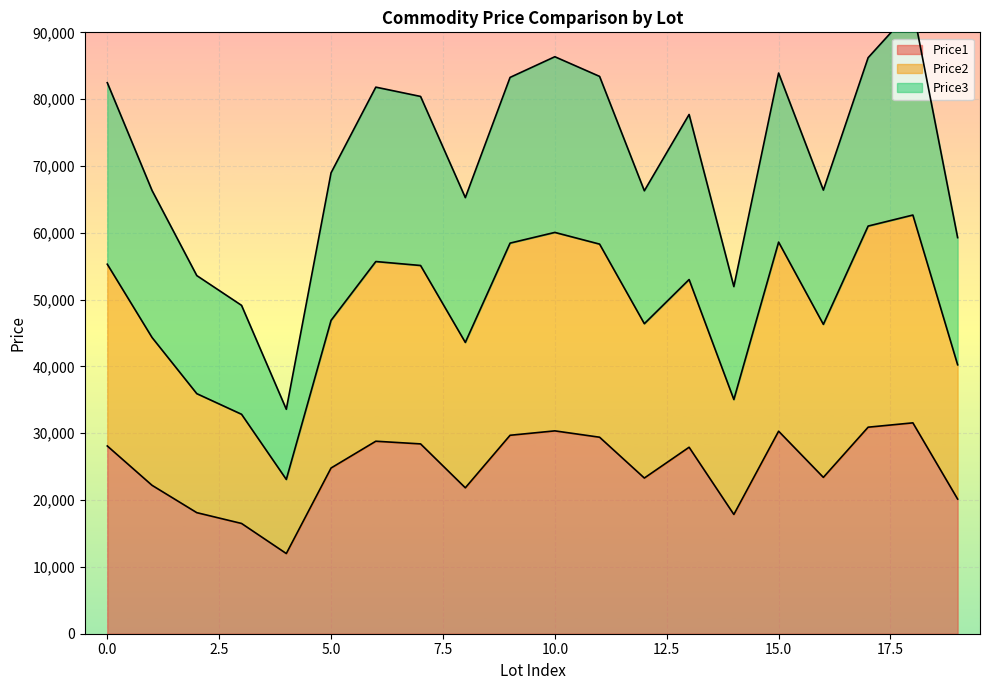

The Price1 series shows 6940 at 0.0. True or false?

False